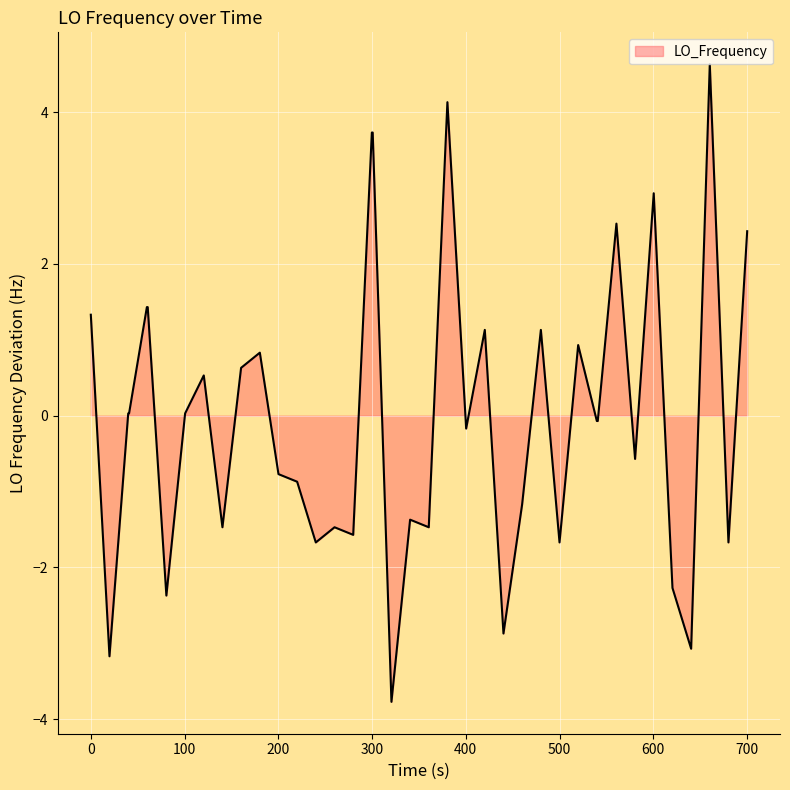

What is the maximum value shown in the chart?

4.6